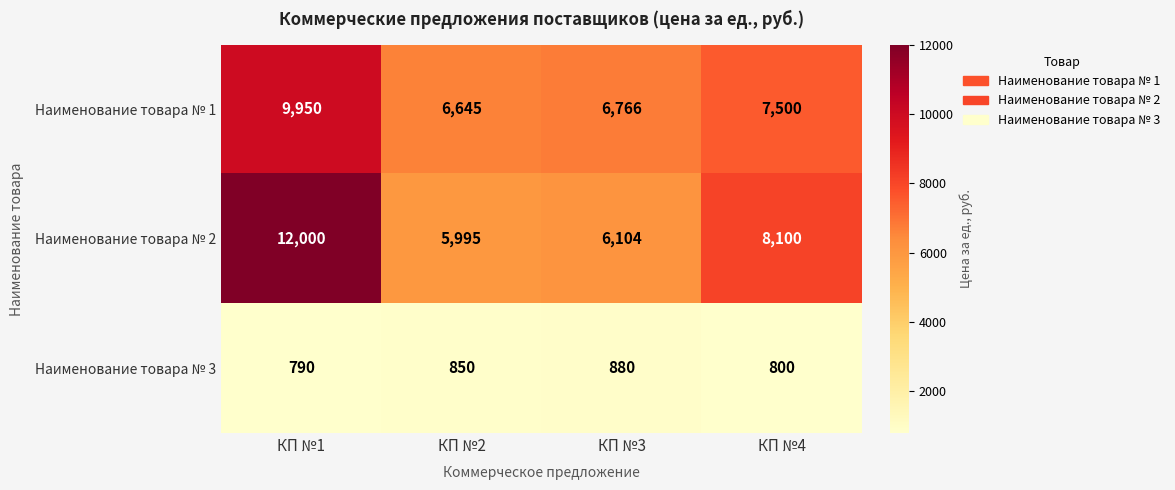

The Наименование товара № 3 series shows 850 at КП №2. True or false?

True